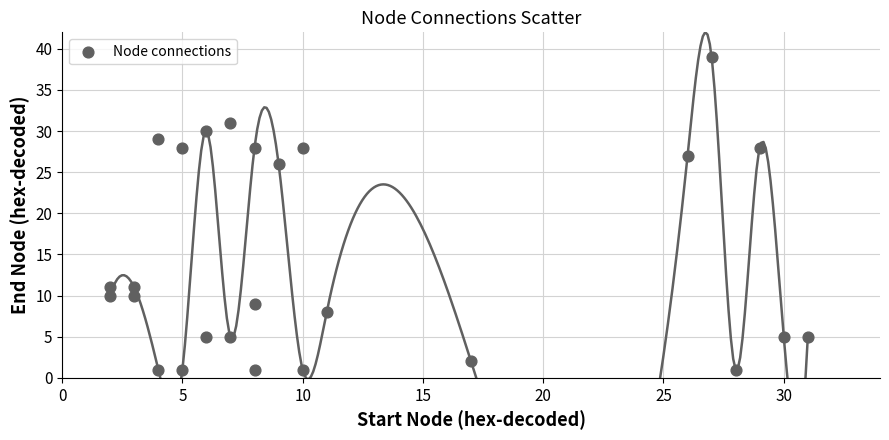

What is the range of Y values (max minus min)?

38